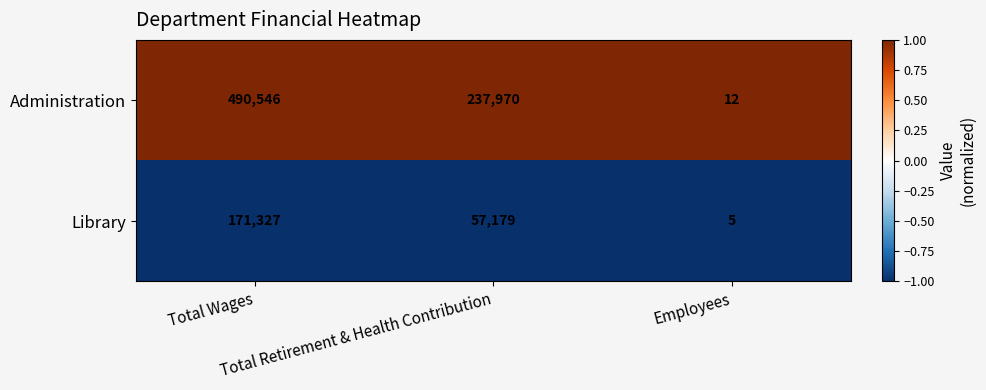

Rank the series by their average value, from lowest to highest.

Library, Administration